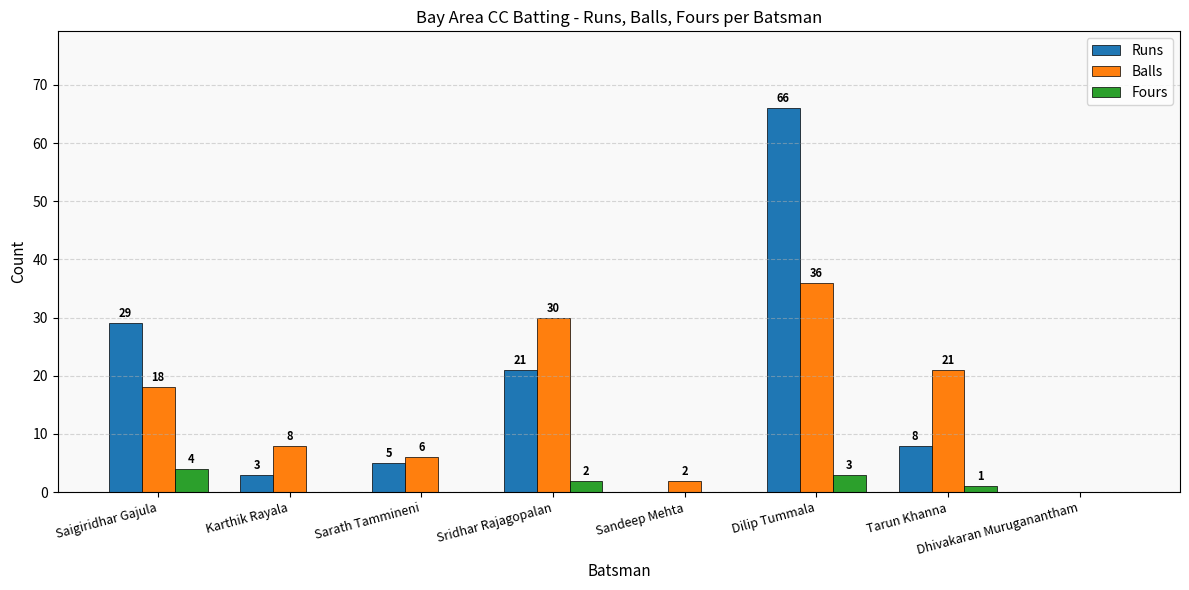

Which series has the largest total across all categories?

Runs